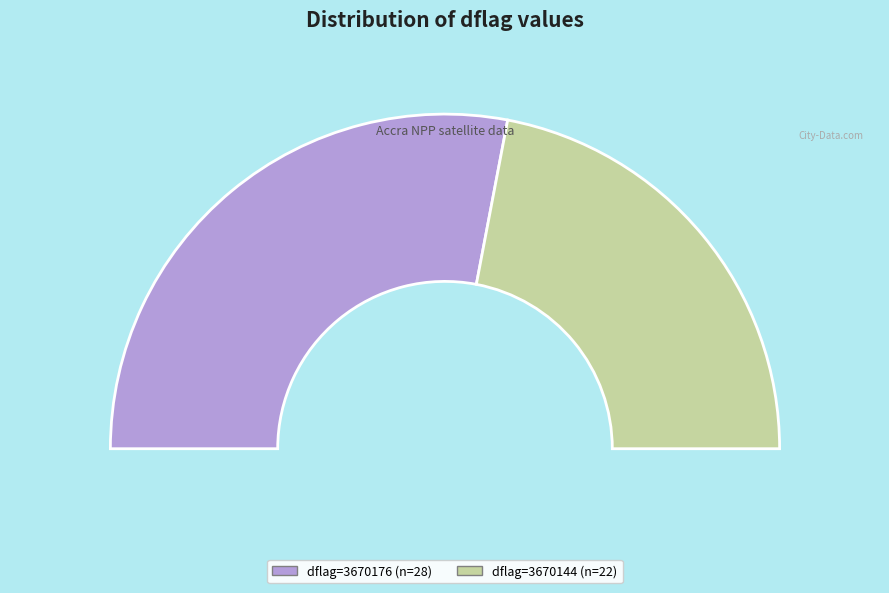

Is 3670144 the majority of the pie?

No